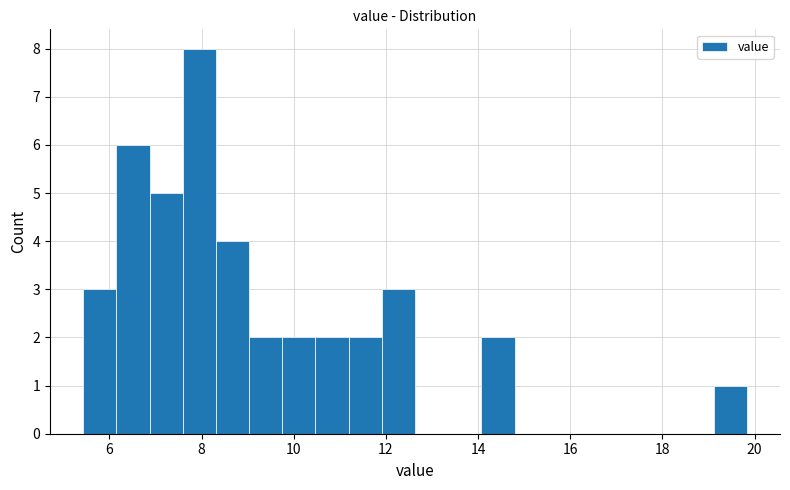

Around what value on the x-axis is the tallest bar? Give the approximate position of its centre, as read against the axis.

8.0